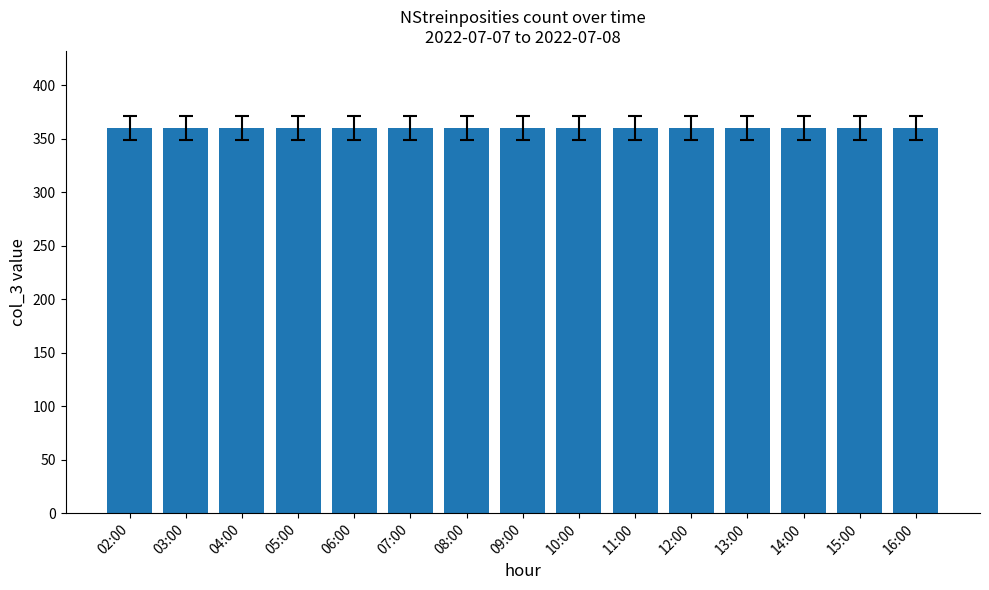

The value at 12:00 is 360. True or false?

True